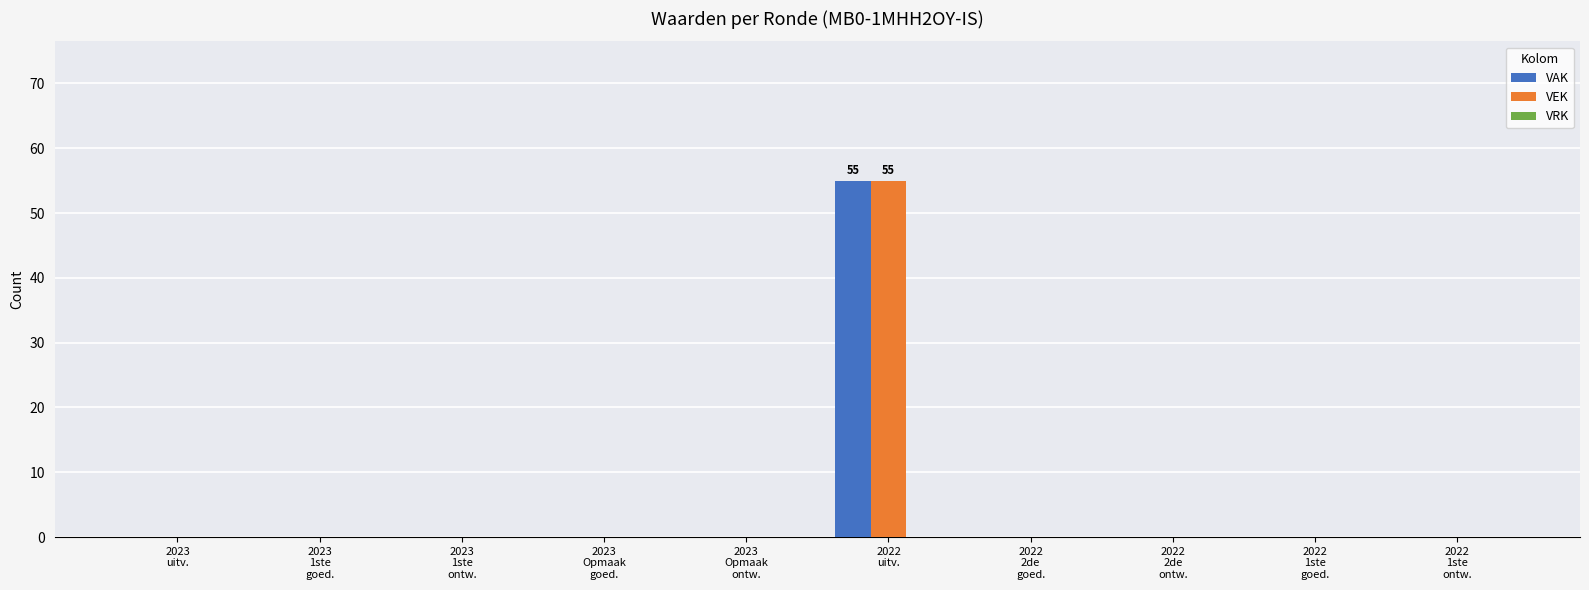

What is the maximum value for VAK?

55